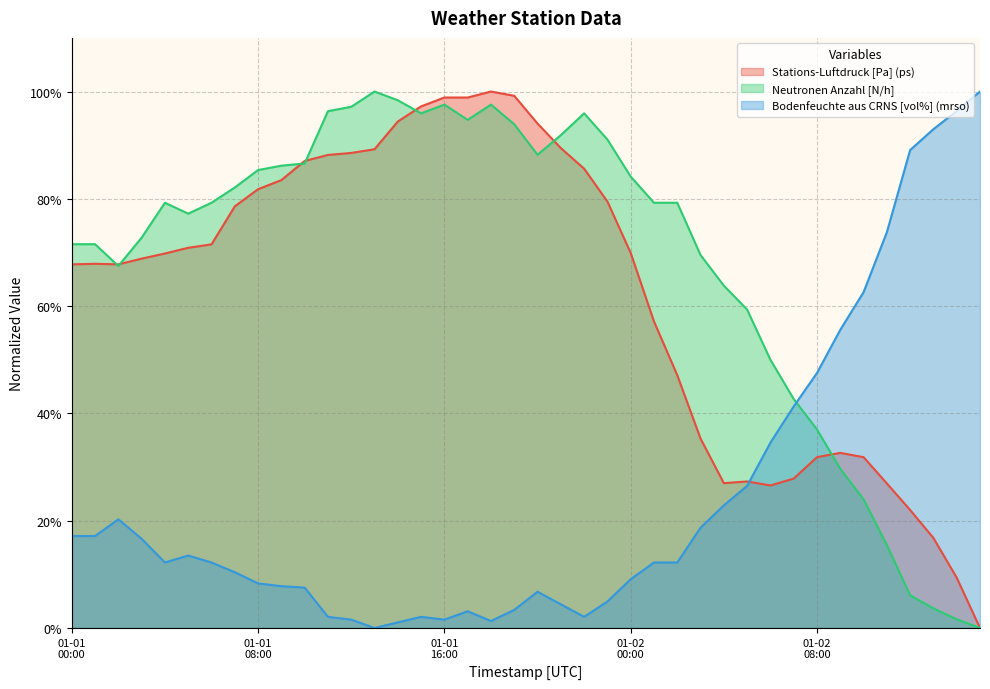

What is the label of the 5th point from the right?

2024-01-02 11:00